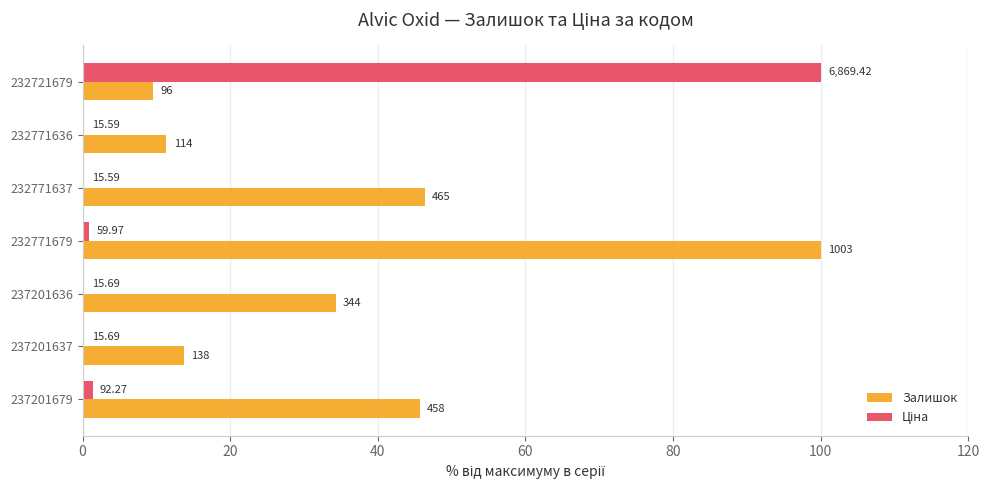

Rank the series by their average value, from highest to lowest.

Залишок, Ціна